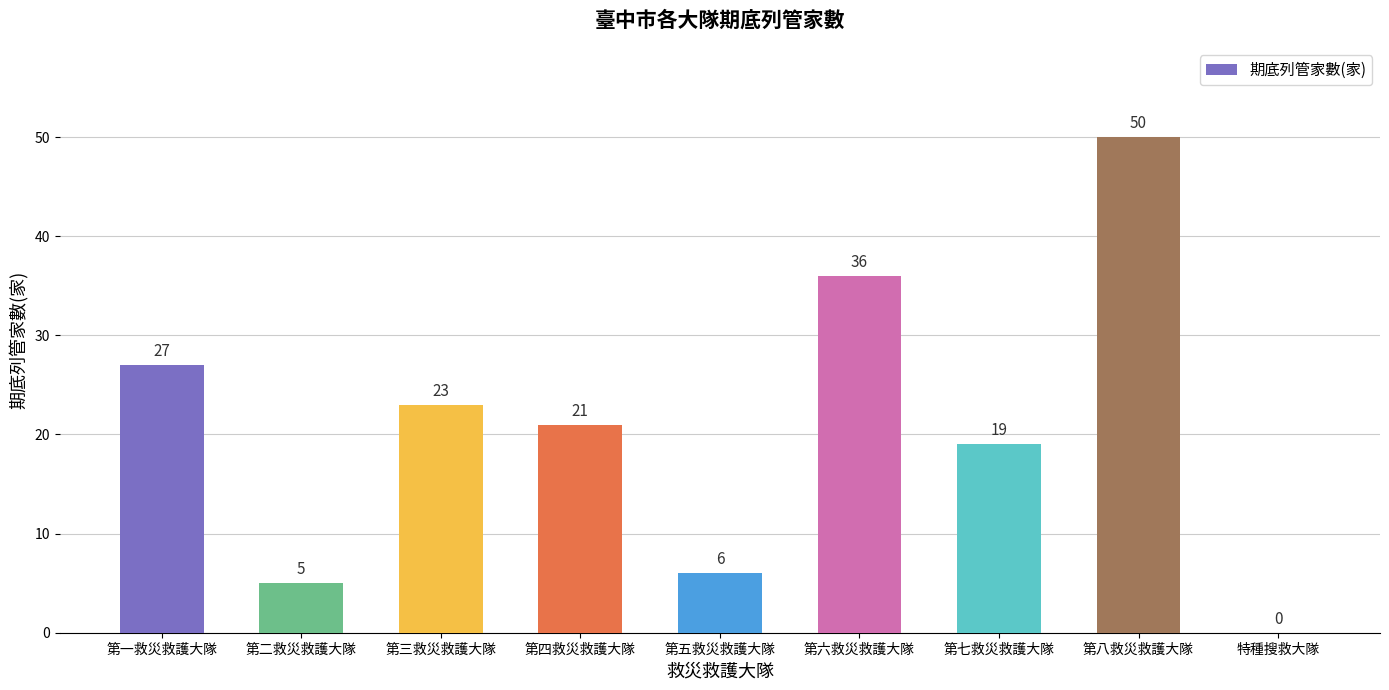

What is the sum of all values?

187